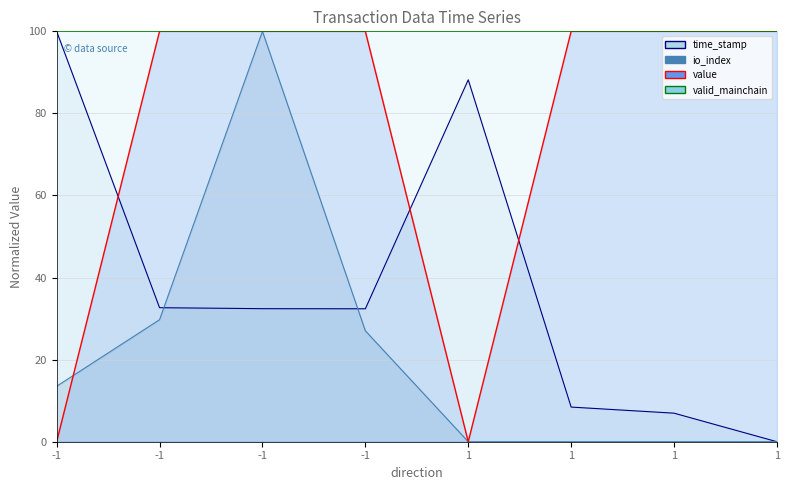

Reading left to right, extract all data points from this chart.

time_stamp: -1=100.0	-1=32.7	-1=32.4	-1=32.4	1=88.2	1=8.4	1=7.0	1=0.0
io_index: -1=13.5	-1=29.7	-1=100.0	-1=27.0	1=0.0	1=0.0	1=0.0	1=0.0
value: -1=0.0	-1=100.0	-1=100.0	-1=100.0	1=0.0	1=100.0	1=100.0	1=100.0